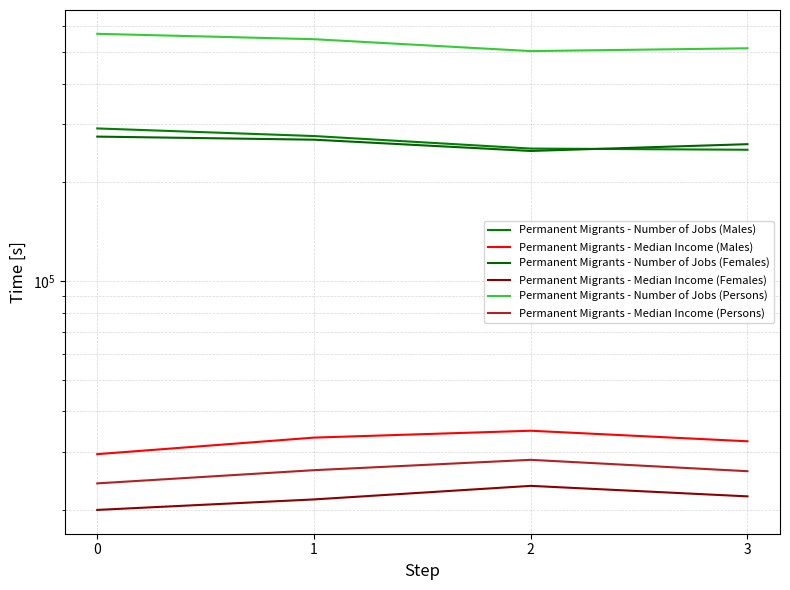

What value does the Permanent Migrants - Number of Jobs (Females) series have at 3, to the nearest 50?

261200